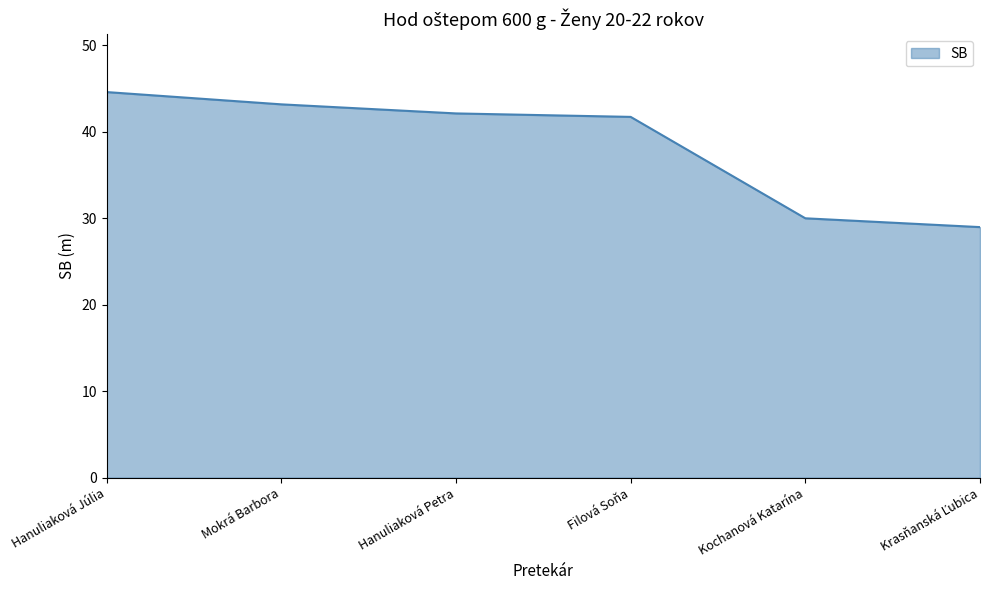

Count the number of data series in this chart.

1